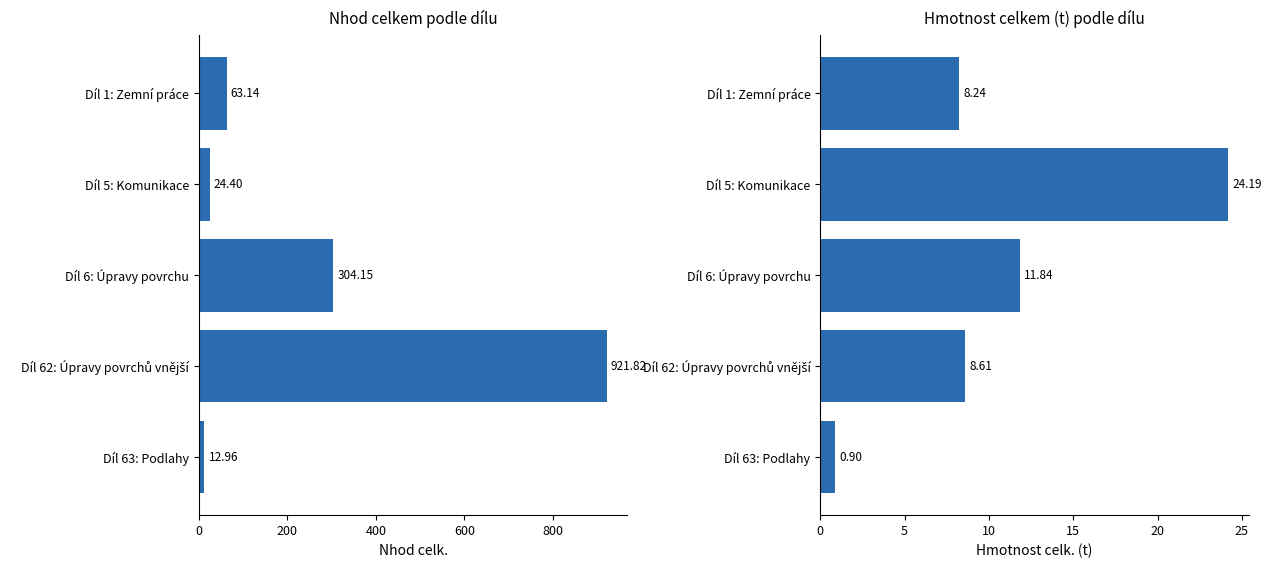

How many bars are there in total?

10